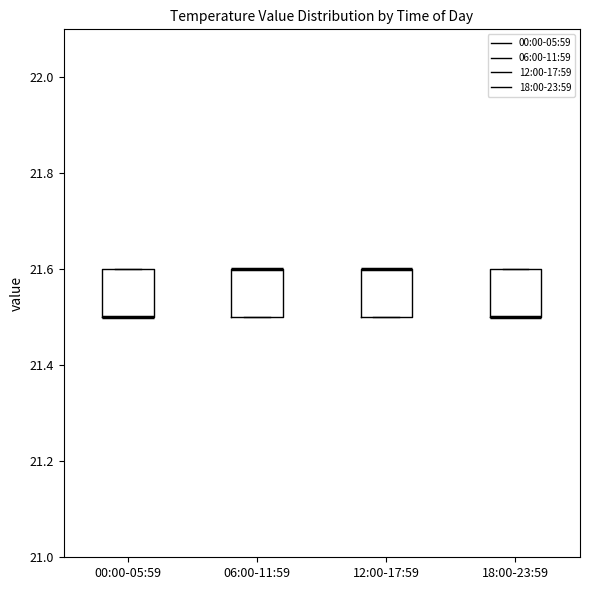

Reading left to right, transcribe this box plot: for each box, give where its median line is, the range the box spans, and where its two whiskers end, as read against the y-axis. The values are not printed on the chart, so give them approximately, as read against the axis.

00:00-05:59: median 21.5 (drawn on the box's lower edge), box 21.5 to 21.6, whiskers 21.5 to 21.6
06:00-11:59: median 21.6 (drawn on the box's upper edge), box 21.5 to 21.6, whiskers 21.5 to 21.6
12:00-17:59: median 21.6 (drawn on the box's upper edge), box 21.5 to 21.6, whiskers 21.5 to 21.6
18:00-23:59: median 21.5 (drawn on the box's lower edge), box 21.5 to 21.6, whiskers 21.5 to 21.6